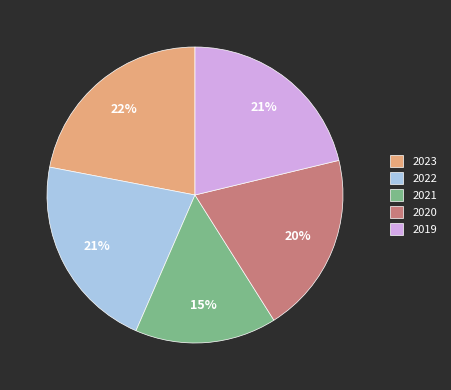

What is the ratio of the value at 2019 to the value at 2021?

1.4